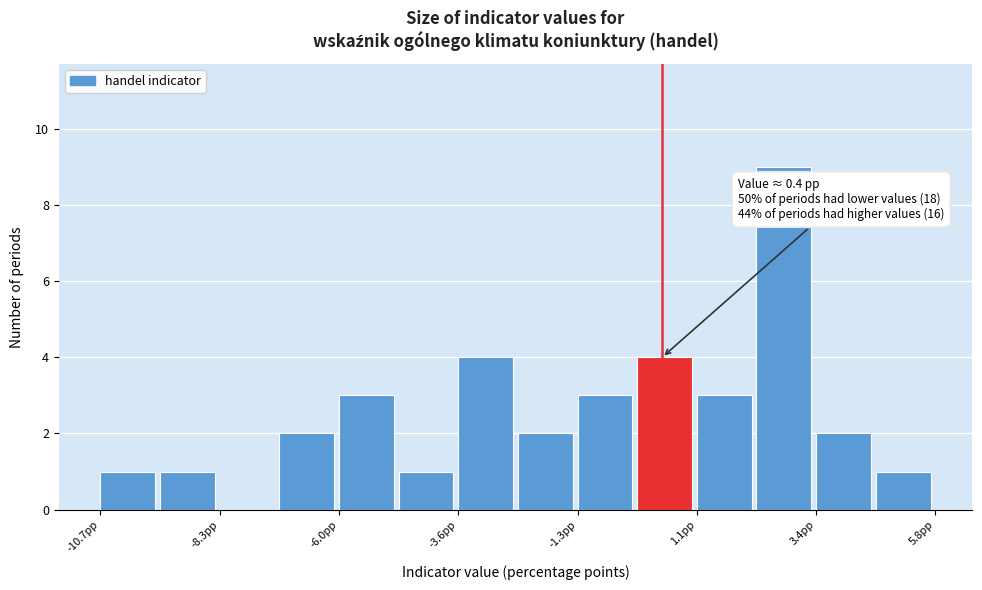

Read against the x-axis, roughly where is the centre of the tallest bar?

3.0